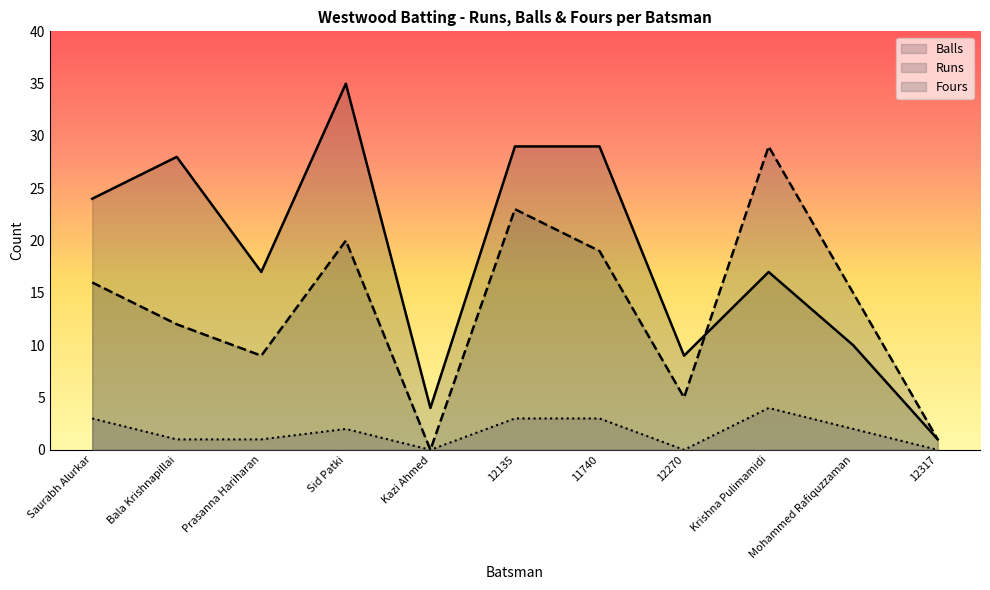

What position from the right is 12135?

6